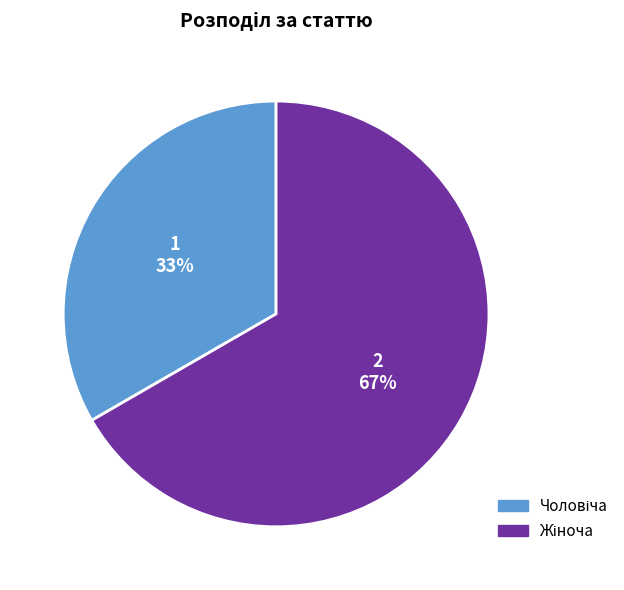

To the nearest percent, what is the average slice percentage?

50%